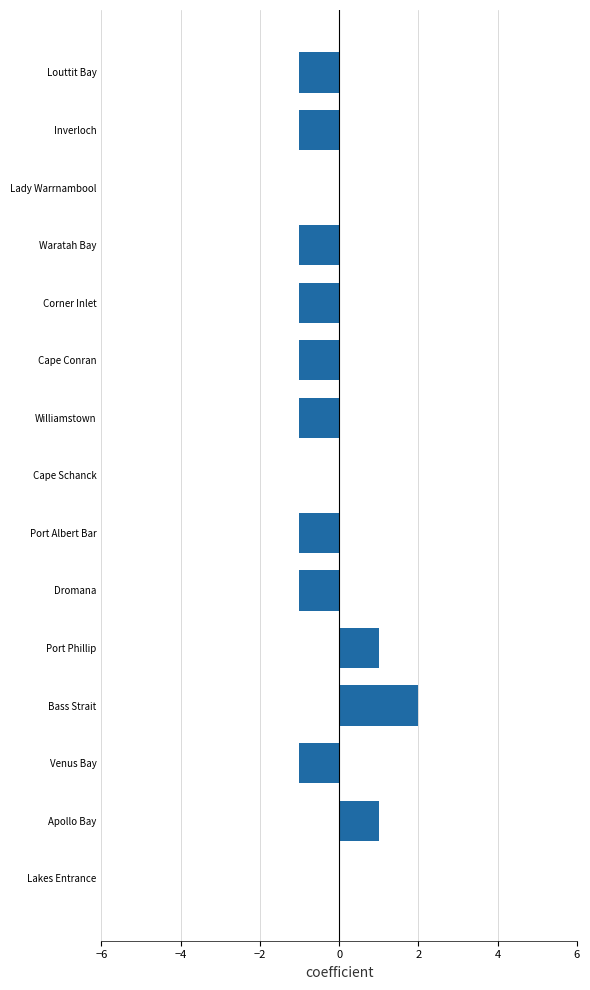

Reading top to bottom, transcribe all the data shown in this chart.

Louttit Bay=-1	Inverloch=-1	Lady Warrnambool=0	Waratah Bay=-1	Corner Inlet=-1	Cape Conran=-1	Williamstown=-1	Cape Schanck=0	Port Albert Bar=-1	Dromana=-1	Port Phillip=1	Bass Strait=2	Venus Bay=-1	Apollo Bay=1	Lakes Entrance=0